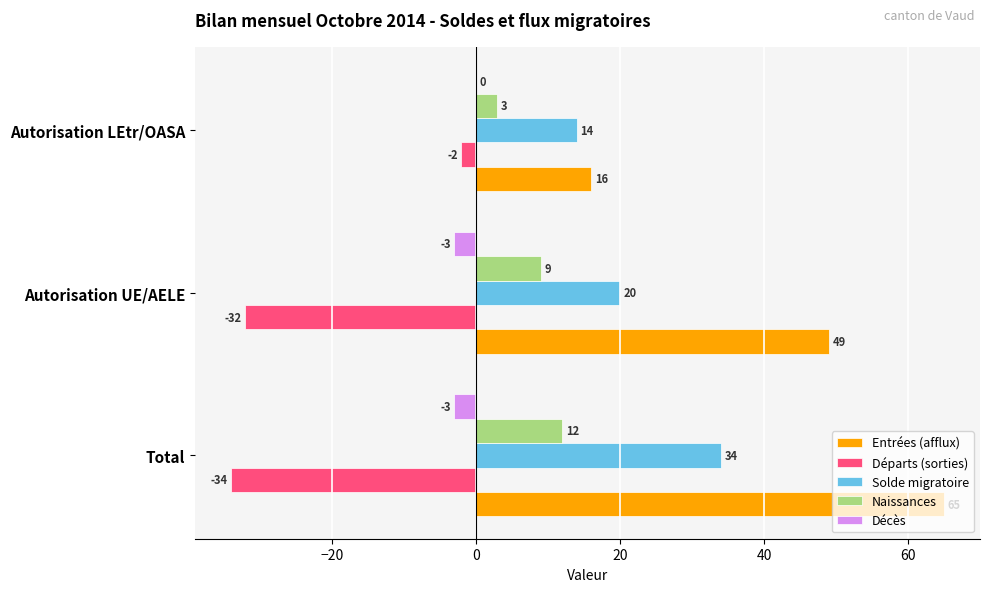

What is the sum of all Naissances values?

24